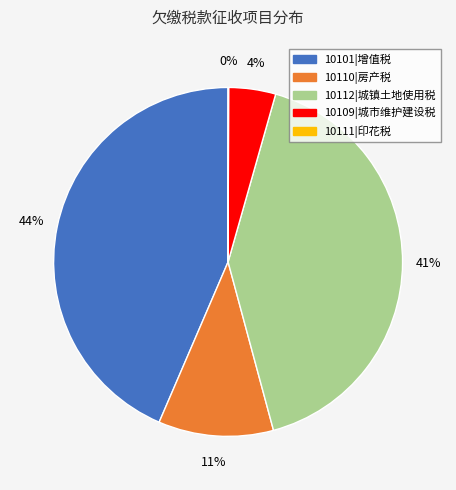

To the nearest percent, what is the difference between the 10110|房产税 and 10101|增值税 slice percentages?

33%